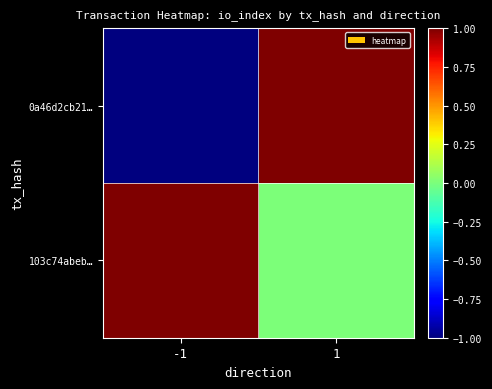

Reading right to left, extract all data points from this chart.

0a46d2cb21…: 1=1	-1=-1
103c74abeb…: 1=0	-1=1